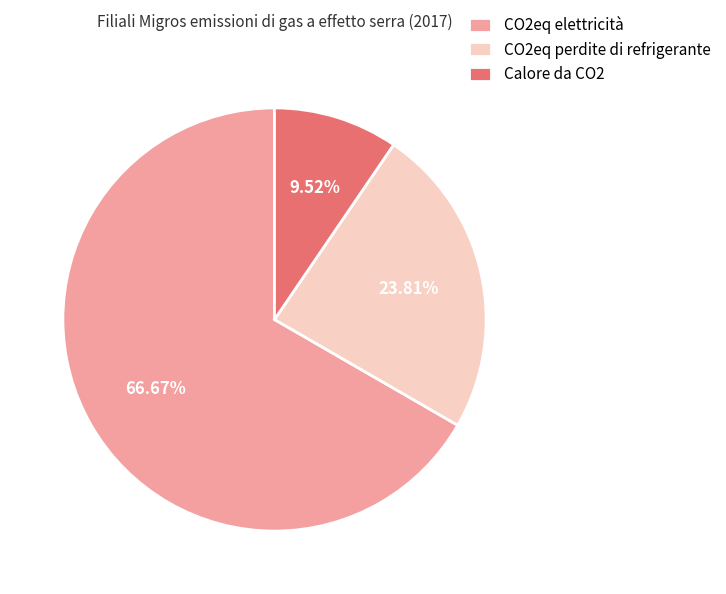

Rank the categories by value from lowest to highest.

Calore da CO2, CO2eq perdite di refrigerante, CO2eq elettricità